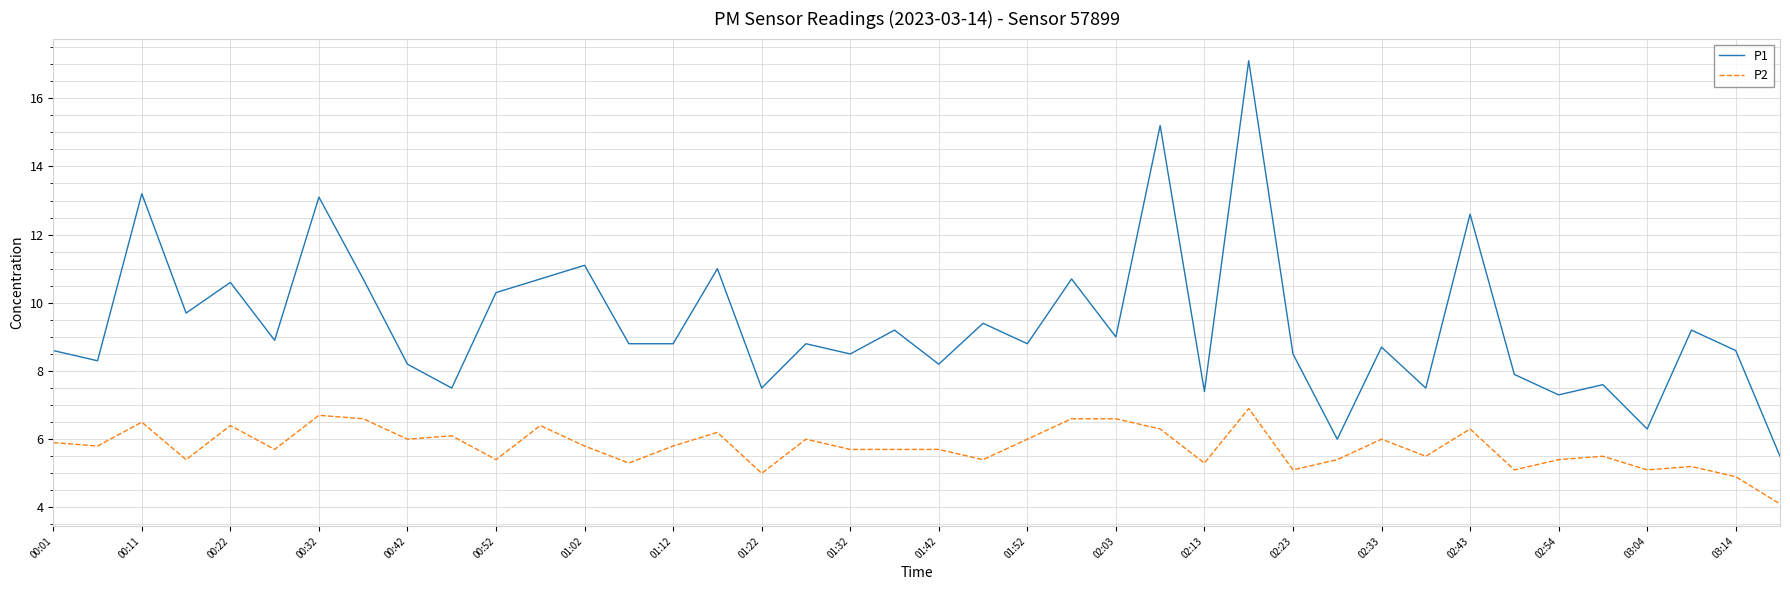

What is the minimum value shown in the chart?

4.1